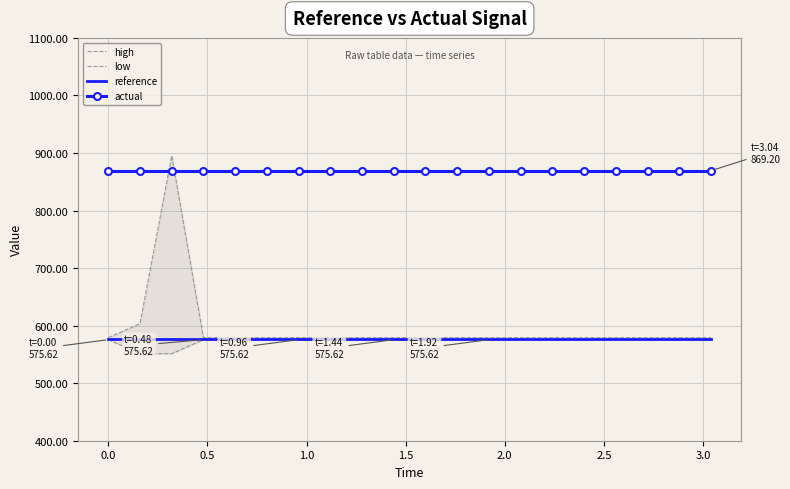

Which series has the largest total across all categories?

actual